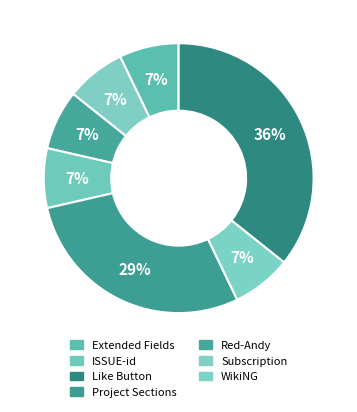

To the nearest percent, what percentage of the pie is Project Sections?

7%